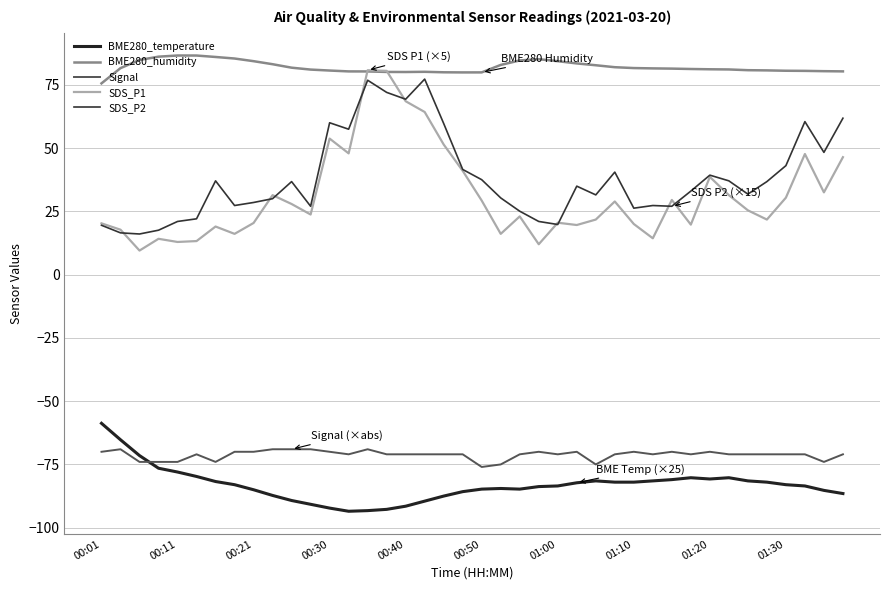

Which series has the largest total across all categories?

BME280_humidity